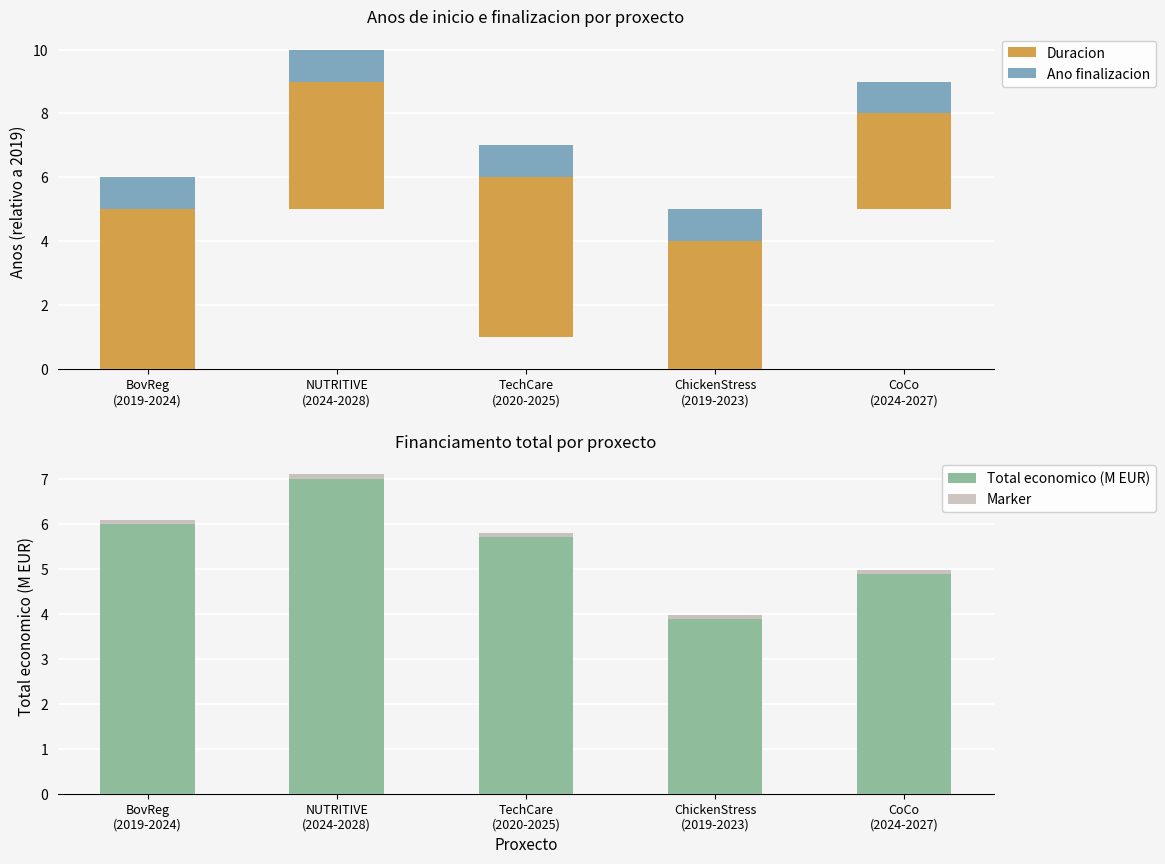

How many distinct data groups are displayed?

4